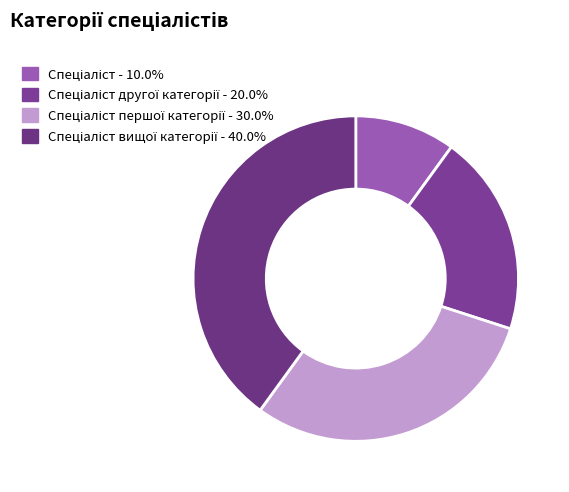

How many slices are in this pie chart?

4